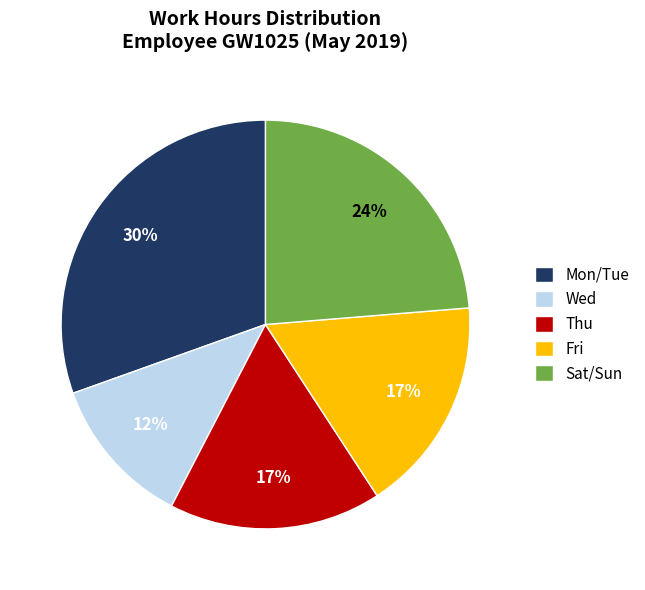

Is Wed the majority of the pie?

No